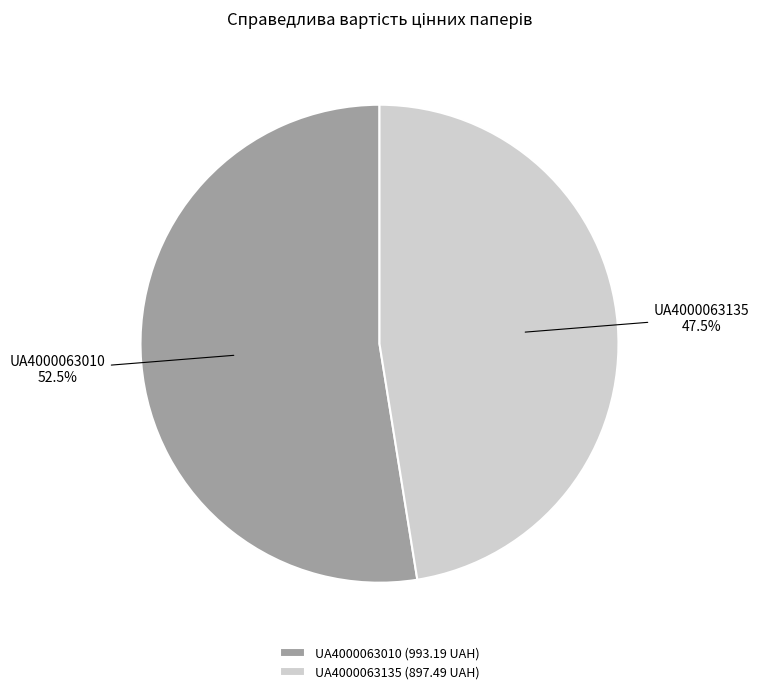

Do UA4000063135 and UA4000063010 together represent more than half of the pie?

Yes